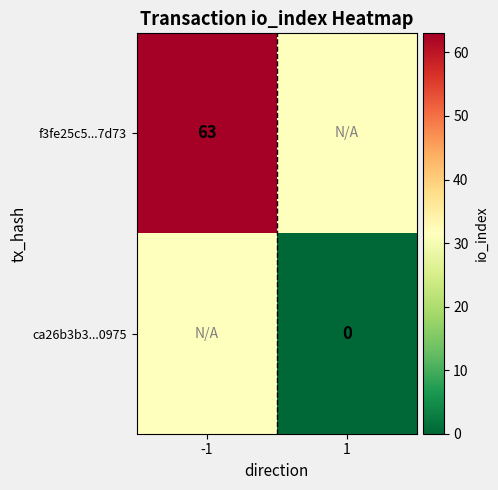

Is the value of f3fe25c5...7d73 at -1 greater than the value of ca26b3b3...0975 at 1?

Yes